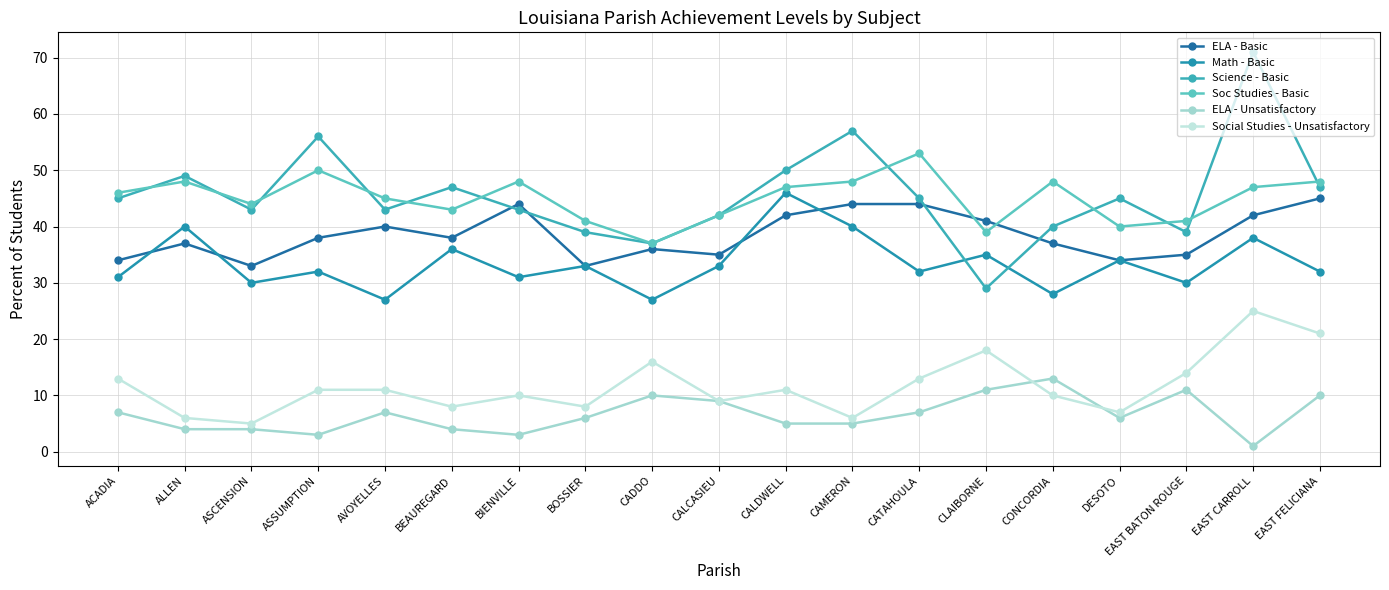

The value of Soc Studies - Basic at CAMERON is 48. True or false?

True